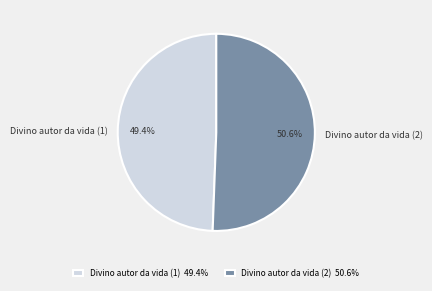

Which slice is the largest?

Divino autor da vida (2)